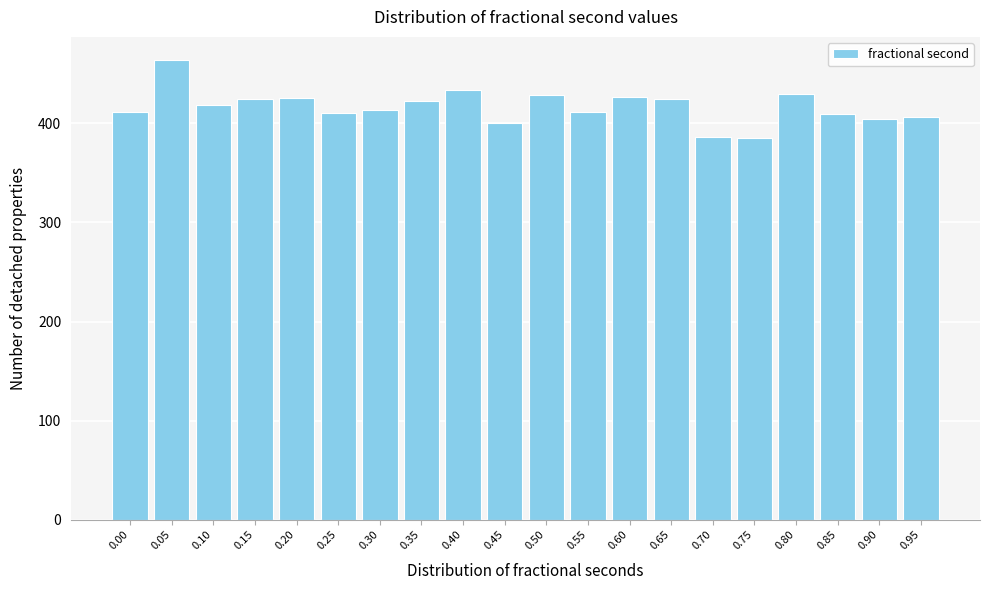

The value at 0.55 is 411. True or false?

True